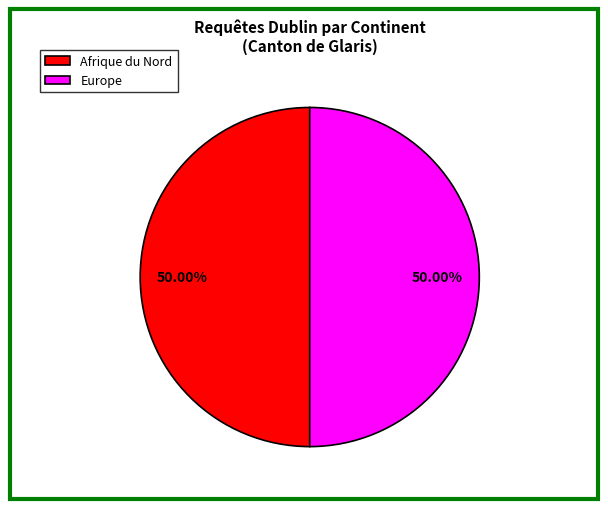

Do Afrique du Nord and Europe together represent more than half of the pie?

Yes